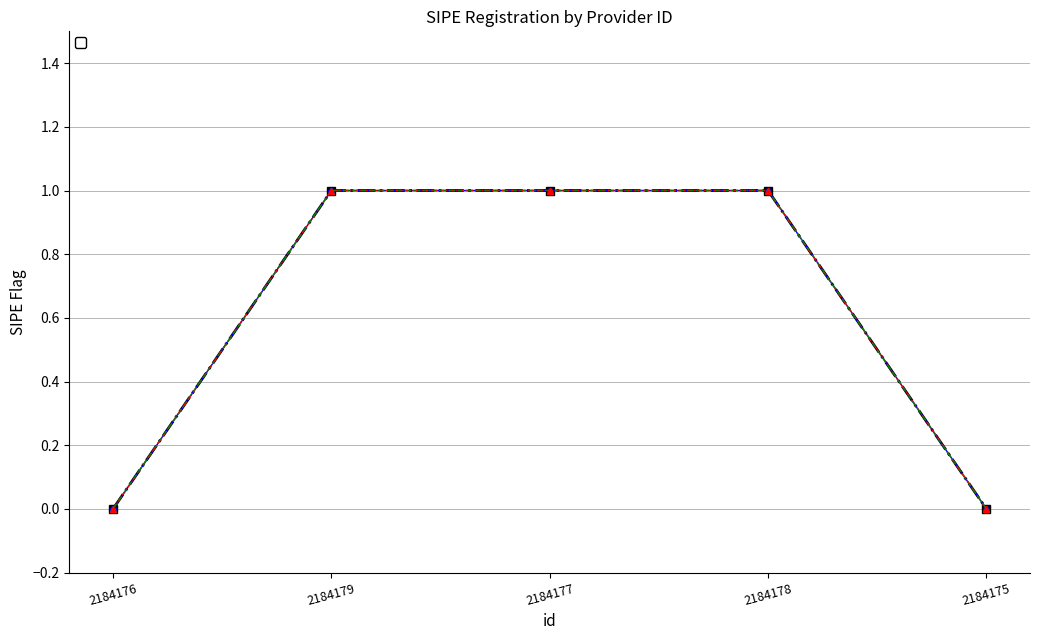

What is the label of the 1st point from the left?

2184176